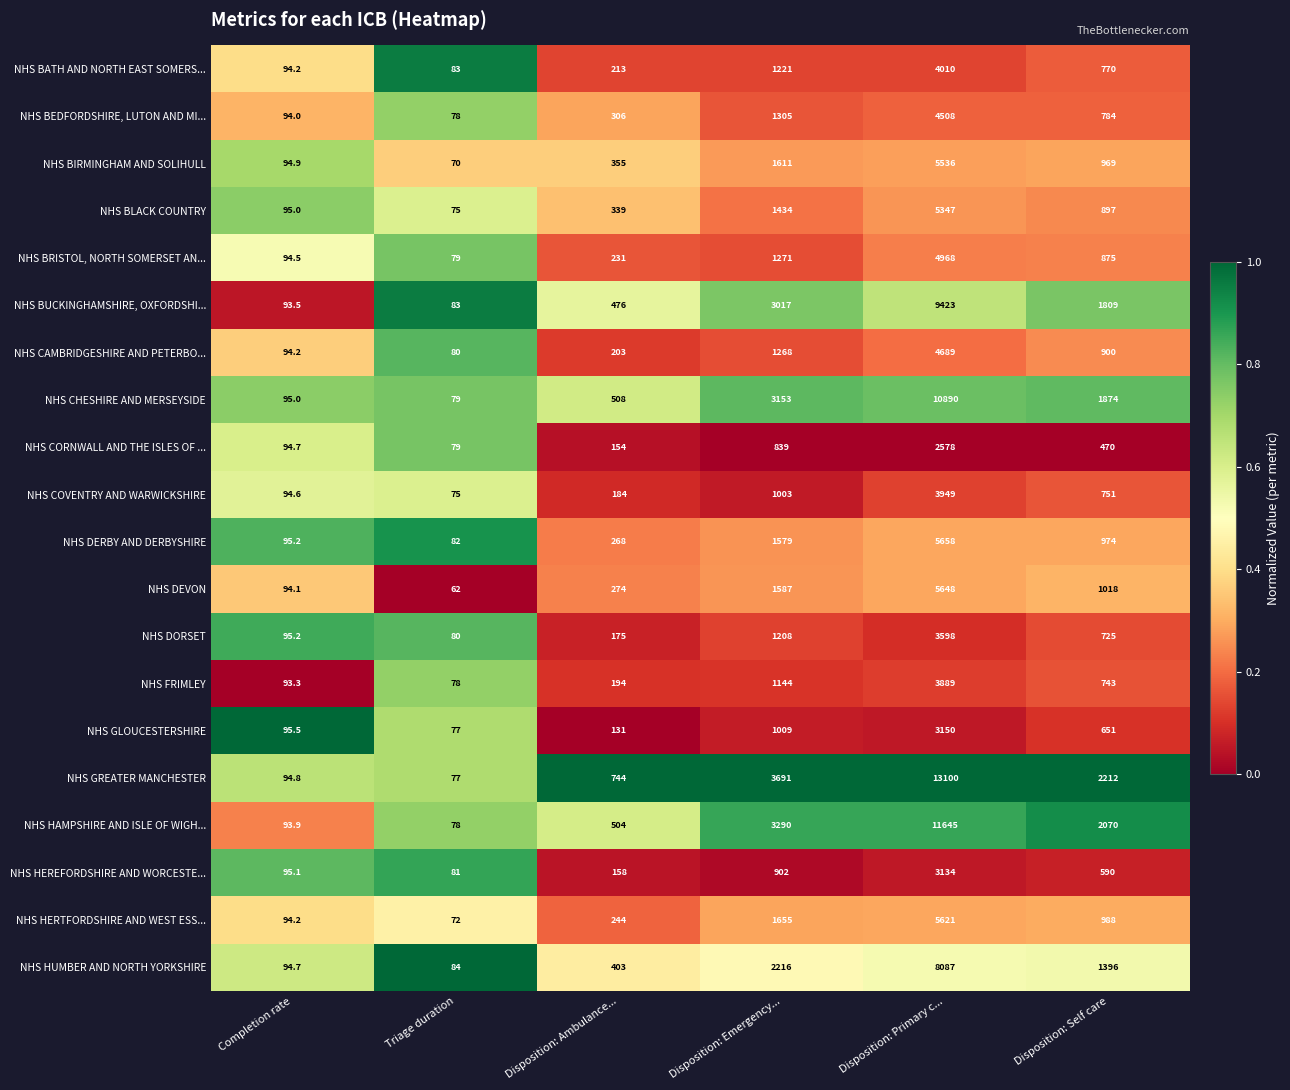

At which category is the sum across all series the highest?

Disposition: Primary c...